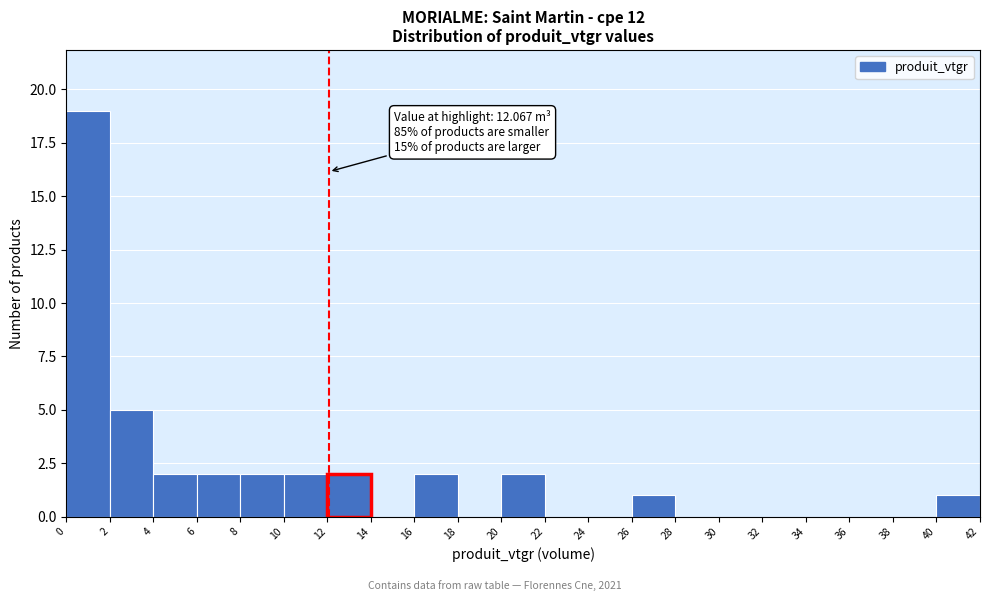

Over which range of the x-axis is the bar tallest?

0 to 2